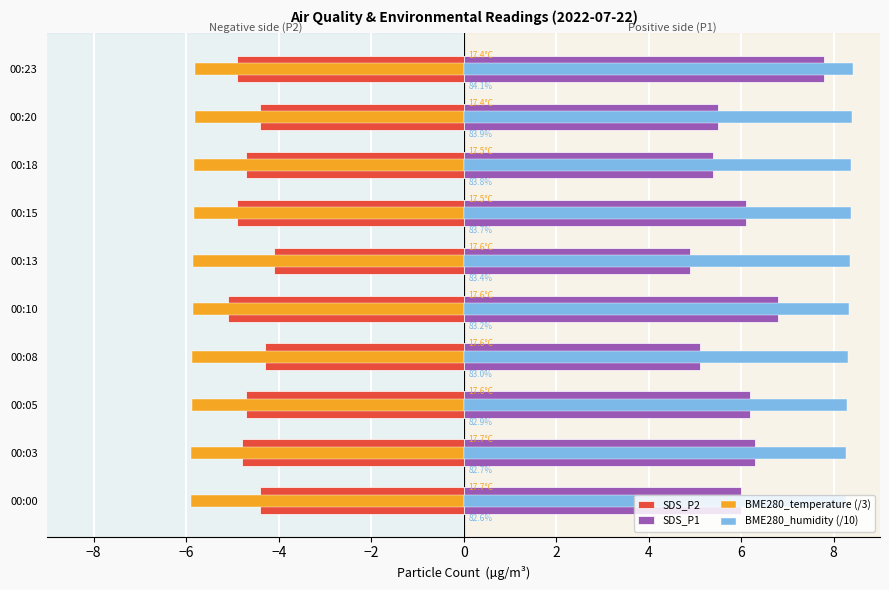

What is the difference between the maximum and minimum values in the SDS_P2 series?

1.0